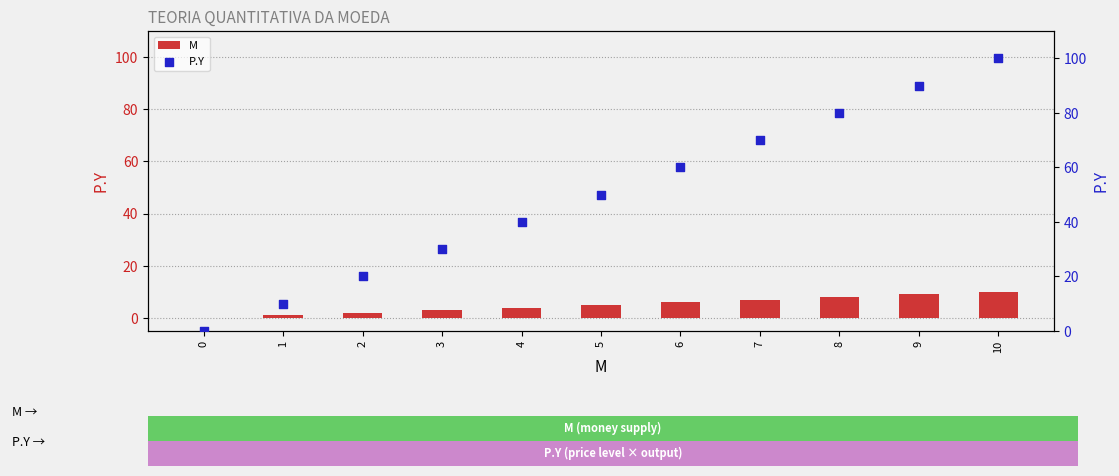

At which category is the sum across all series the highest?

10